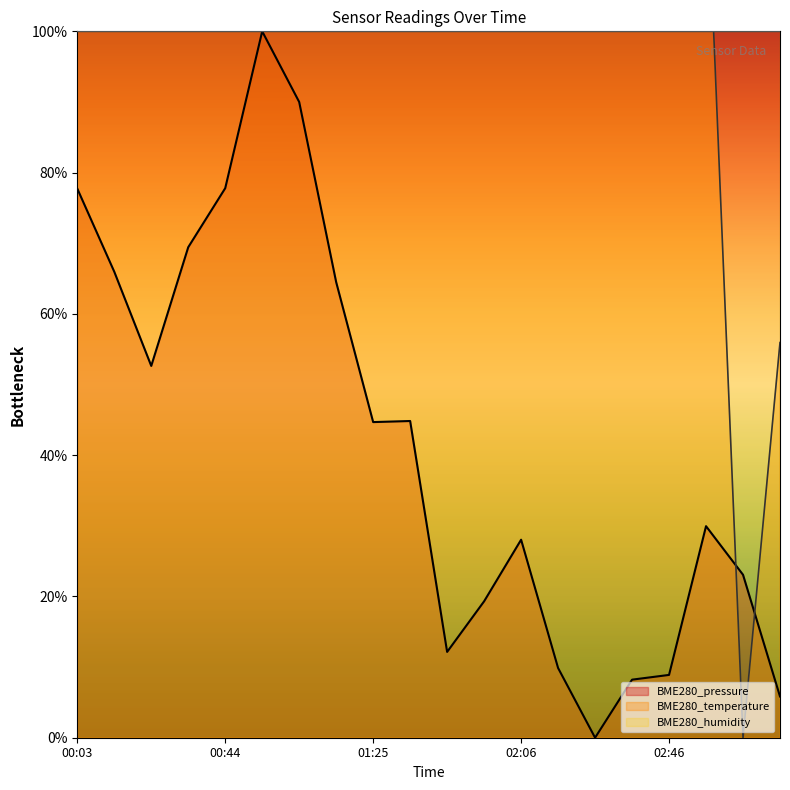

What is the total value across all series at 03:17?

61.8